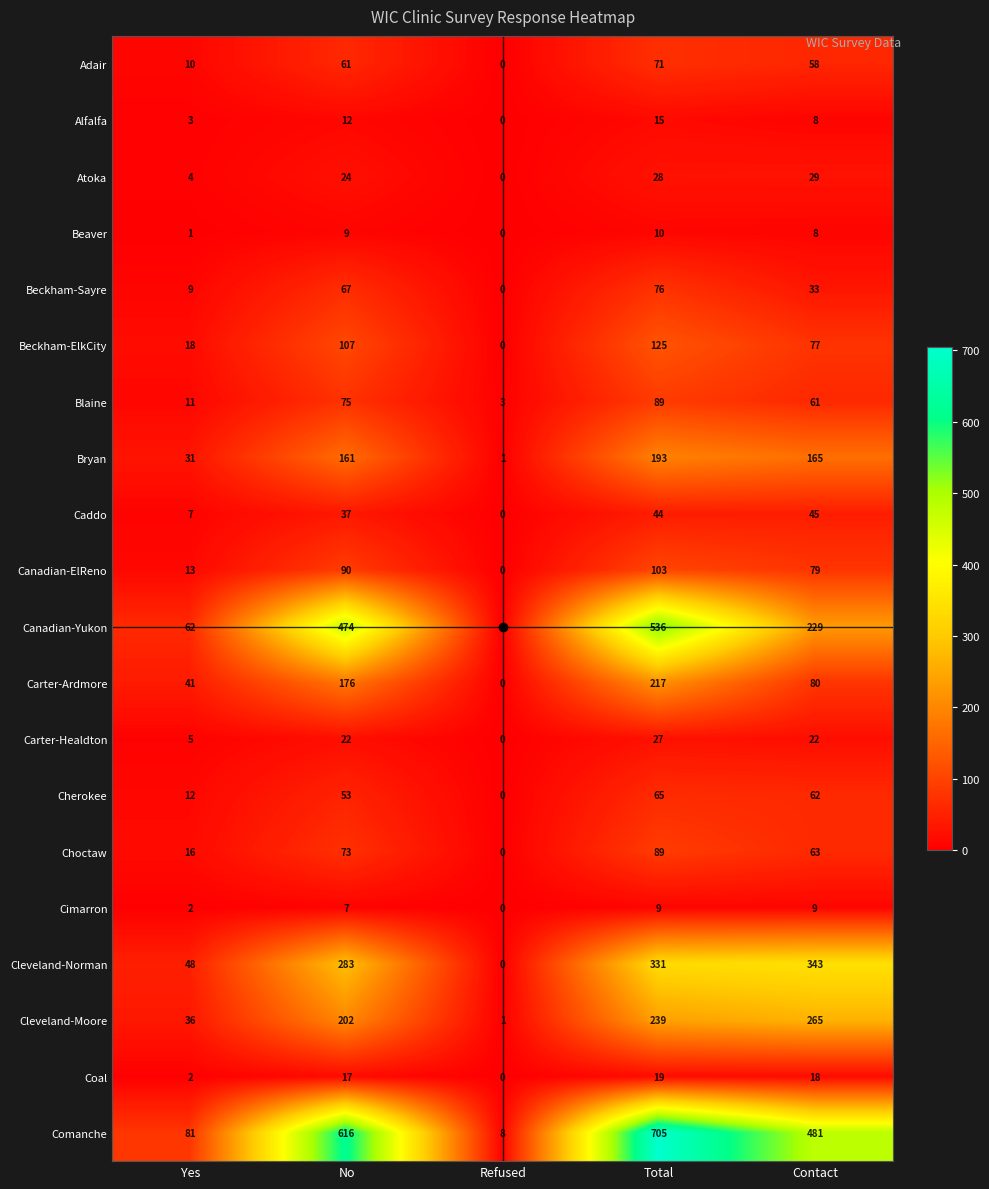

At how many categories does at least one series exceed 690?

1